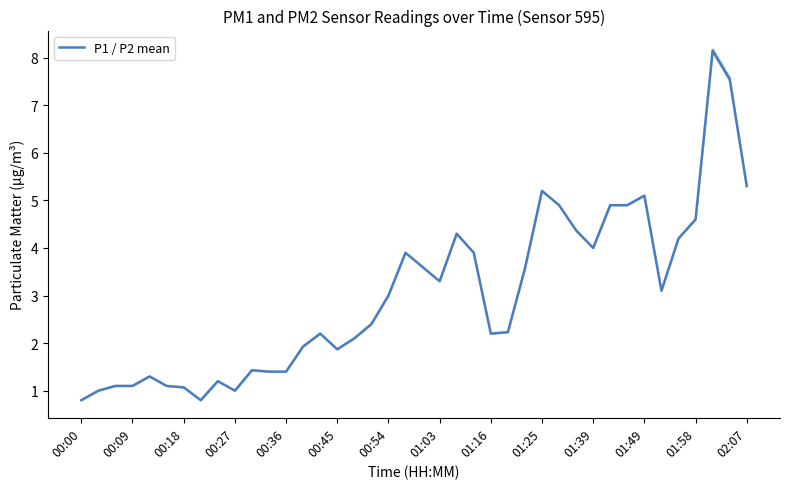

What is the difference between the values at 17 and 29?

2.0